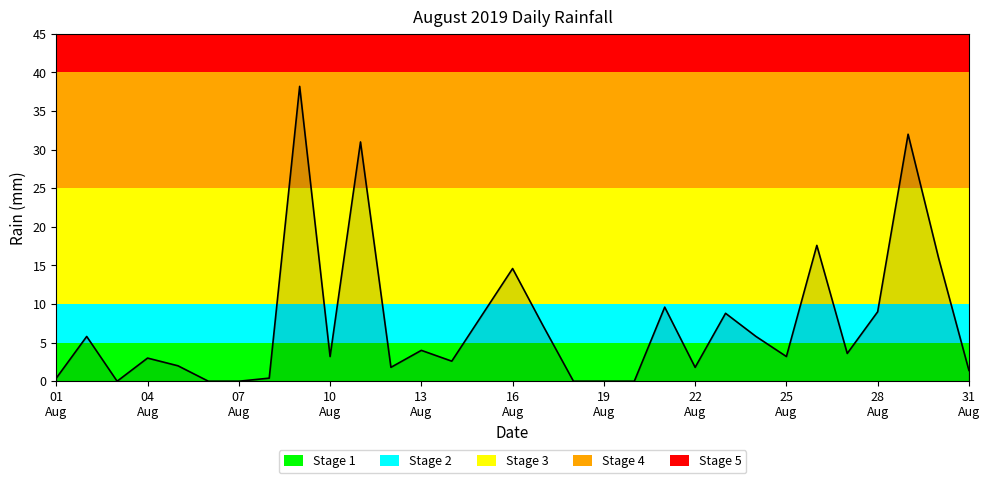

What is the maximum value shown in the chart?

38.2